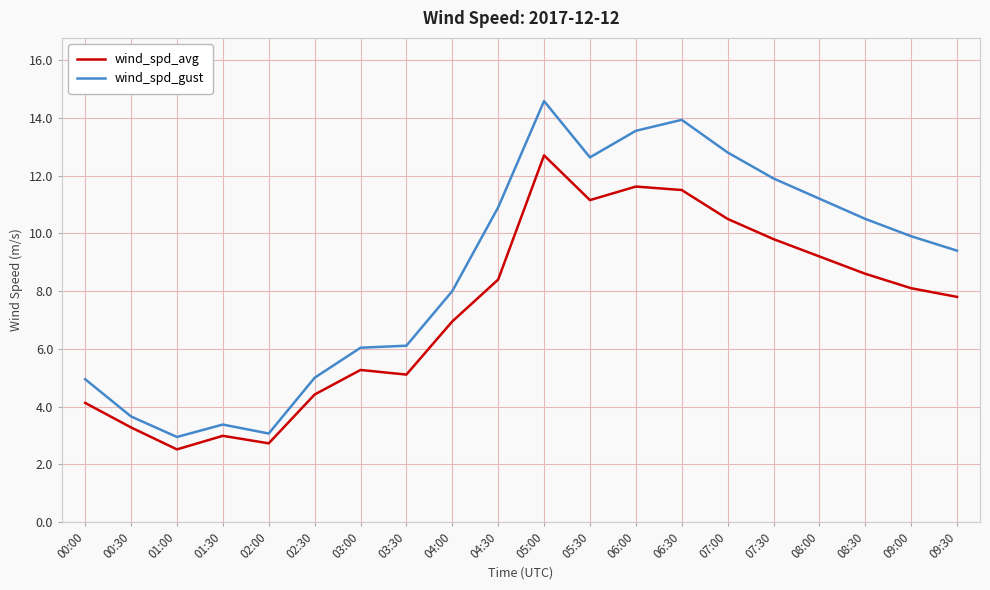

How many distinct data groups are displayed?

2